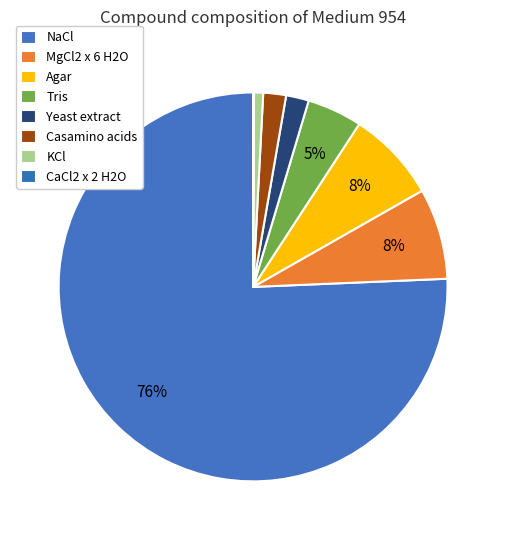

Which has a higher value, MgCl2 x 6 H2O or Casamino acids?

MgCl2 x 6 H2O